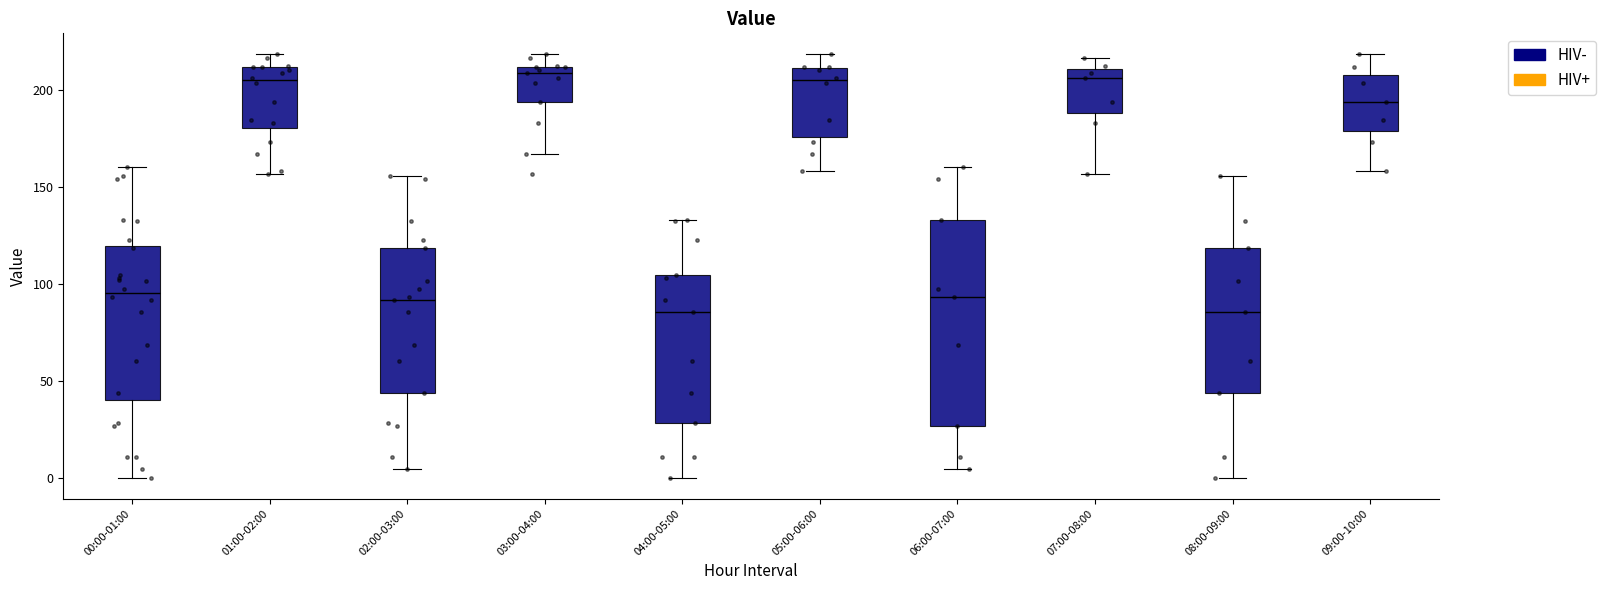

Reading left to right, read every box against the y-axis: the position of its median line, the range the box covers, and the ends of its whiskers. The values are not printed on the chart, so give them approximately, as read against the axis.

00:00-01:00: median 95, box 40 to 120, whiskers 0 to 160
01:00-02:00: median 205, box 180 to 210, whiskers 155 to 220
02:00-03:00: median 90, box 45 to 120, whiskers 5 to 155
03:00-04:00: median 210 (just below the box's upper edge), box 195 to 210, whiskers 165 to 220
04:00-05:00: median 85, box 30 to 105, whiskers 0 to 135
05:00-06:00: median 205, box 175 to 210, whiskers 160 to 220
06:00-07:00: median 95, box 25 to 135, whiskers 5 to 160
07:00-08:00: median 205, box 190 to 210, whiskers 155 to 215
08:00-09:00: median 85, box 45 to 120, whiskers 0 to 155
09:00-10:00: median 195, box 180 to 210, whiskers 160 to 220